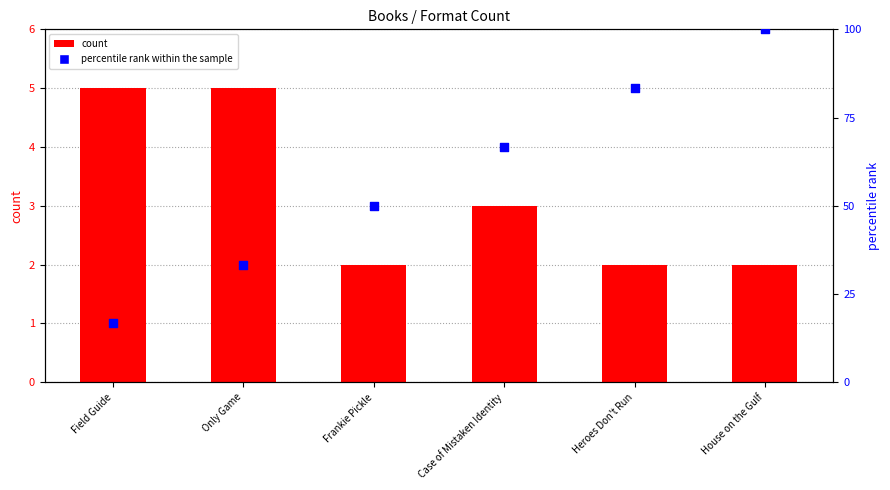

Which series has the widest spread of Y values?

percentile rank within the sample